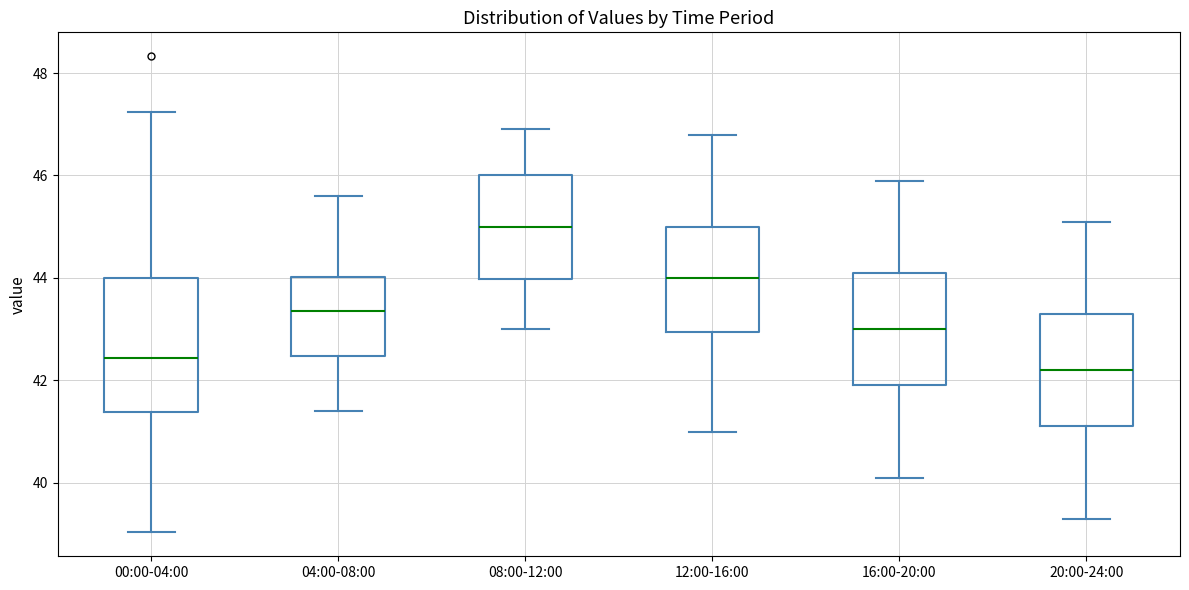

Comparing the boxes themselves (not the whiskers), which one is the tallest?

00:00-04:00